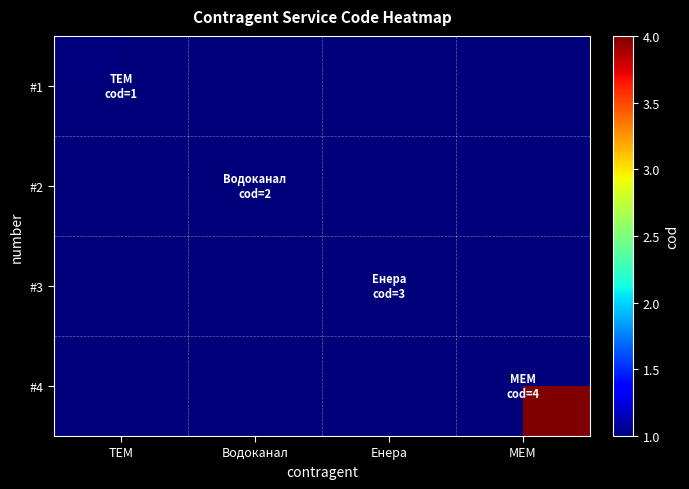

Rank the series by their maximum value, from lowest to highest.

#1, #2, #3, #4